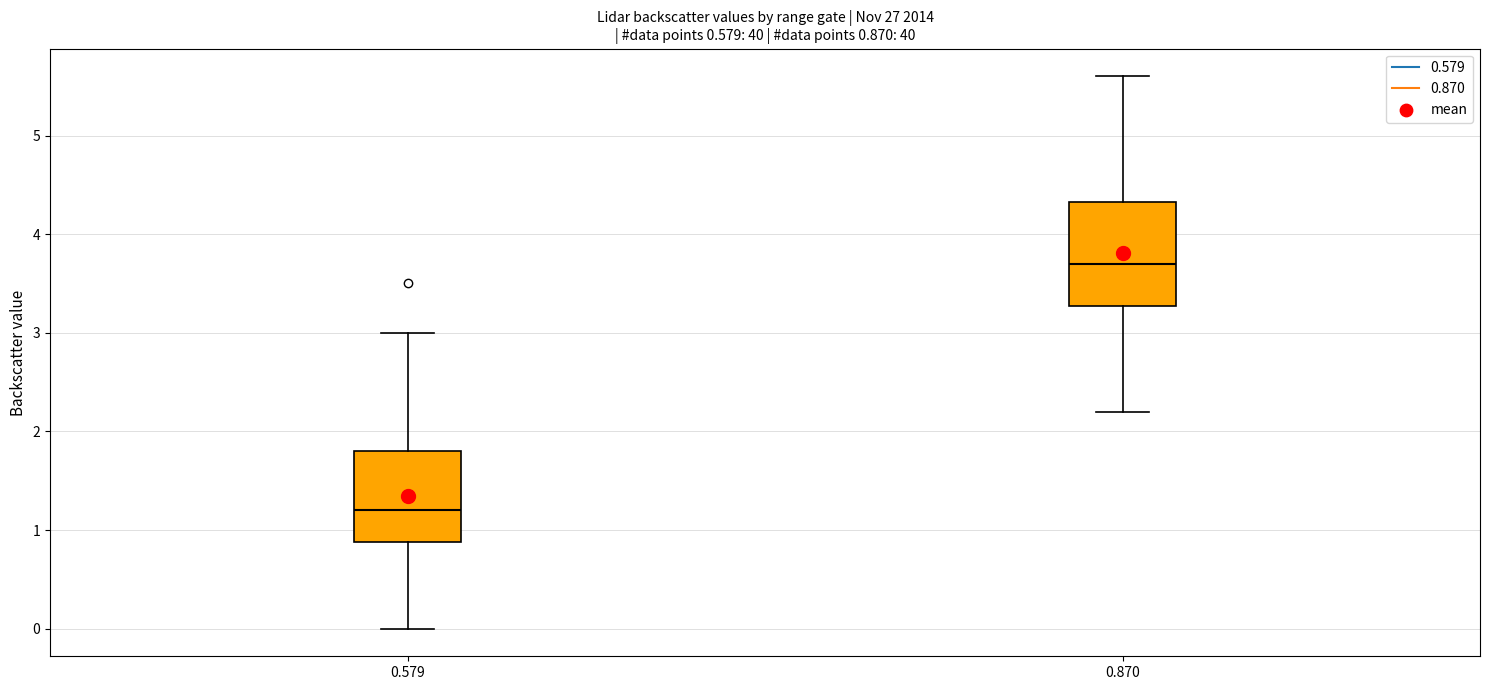

Which box is the tallest, from its lower edge to its upper edge?

0.870